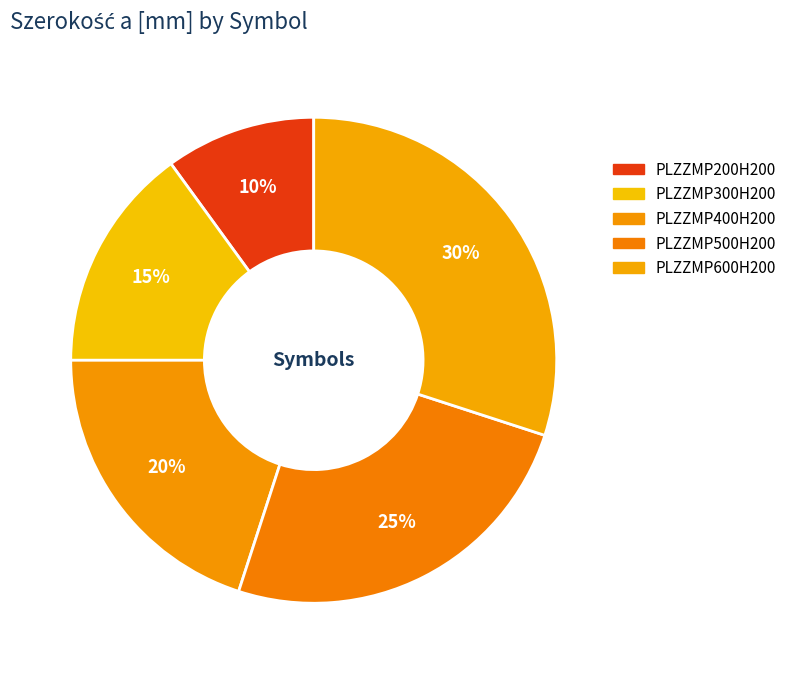

To the nearest percent, what portion does PLZZMP300H200 represent?

15%